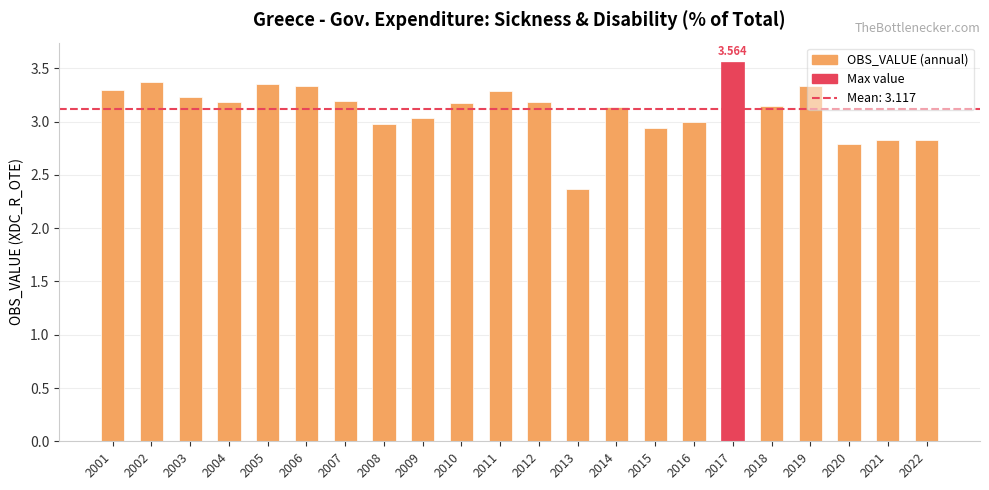

Between 2004 and 2003, which is larger?

2003